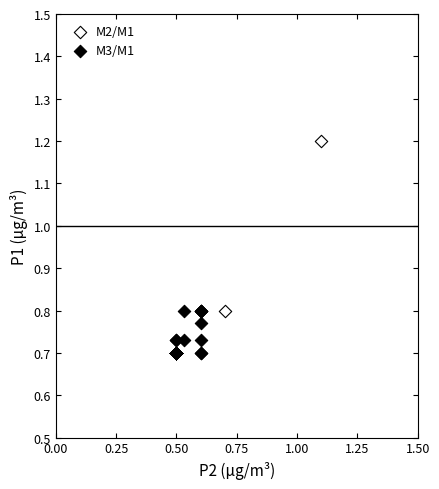

Which series contains the highest Y value?

M2/M1